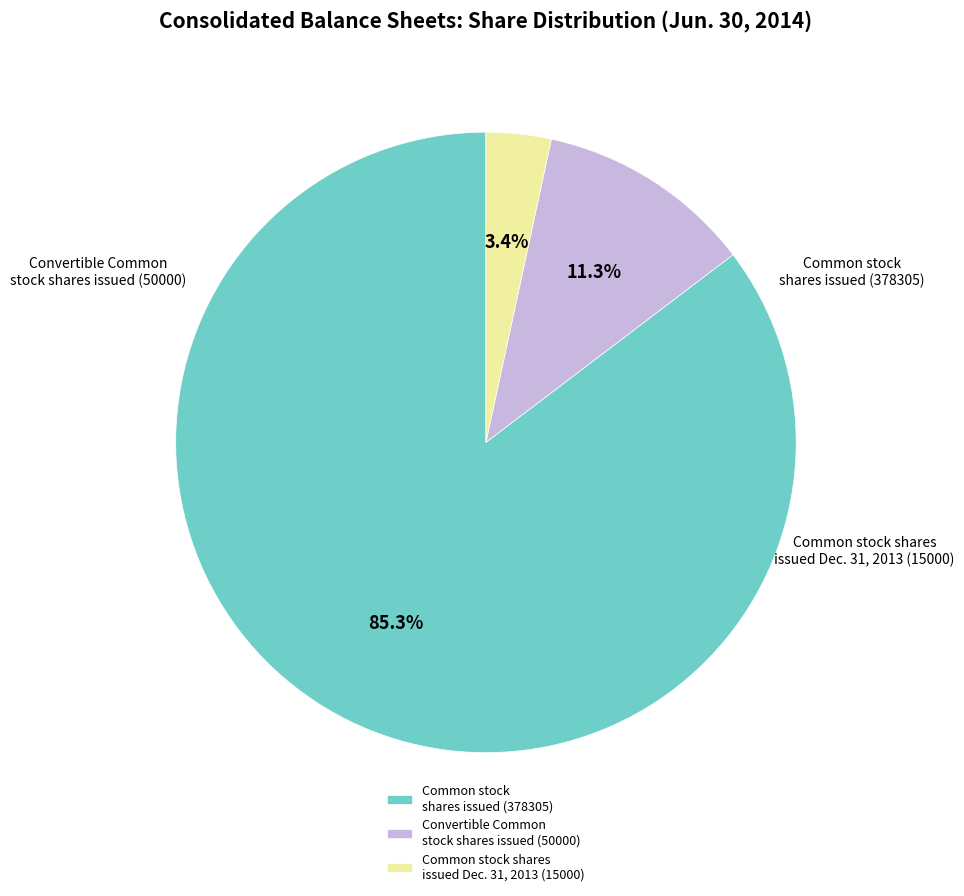

What percentage is the Common stock shares issued (378305) slice, to the nearest percent?

85%